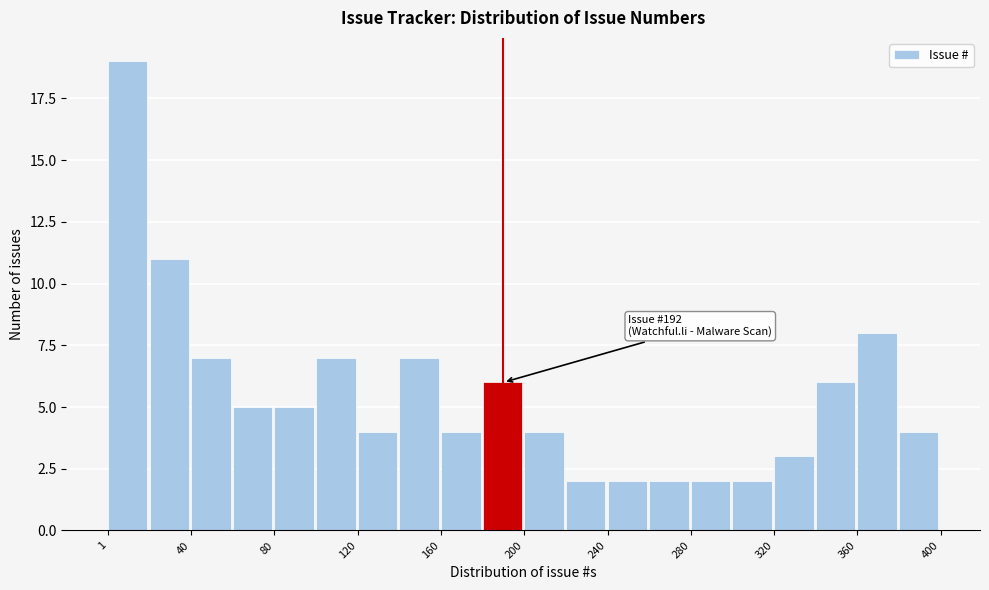

Around what value on the x-axis is the tallest bar? Give the approximate position of its centre, as read against the axis.

10